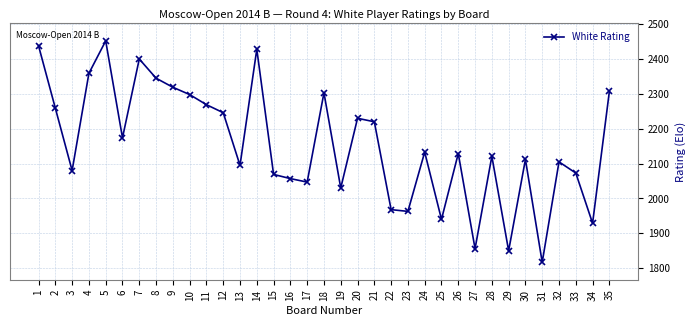

How many series are shown in this chart?

1